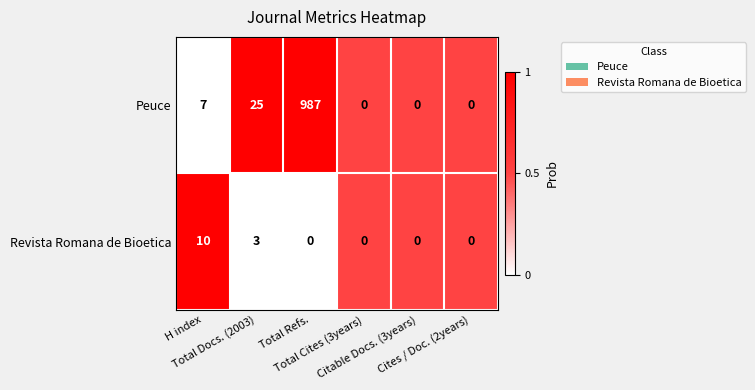

Count the number of data series in this chart.

2